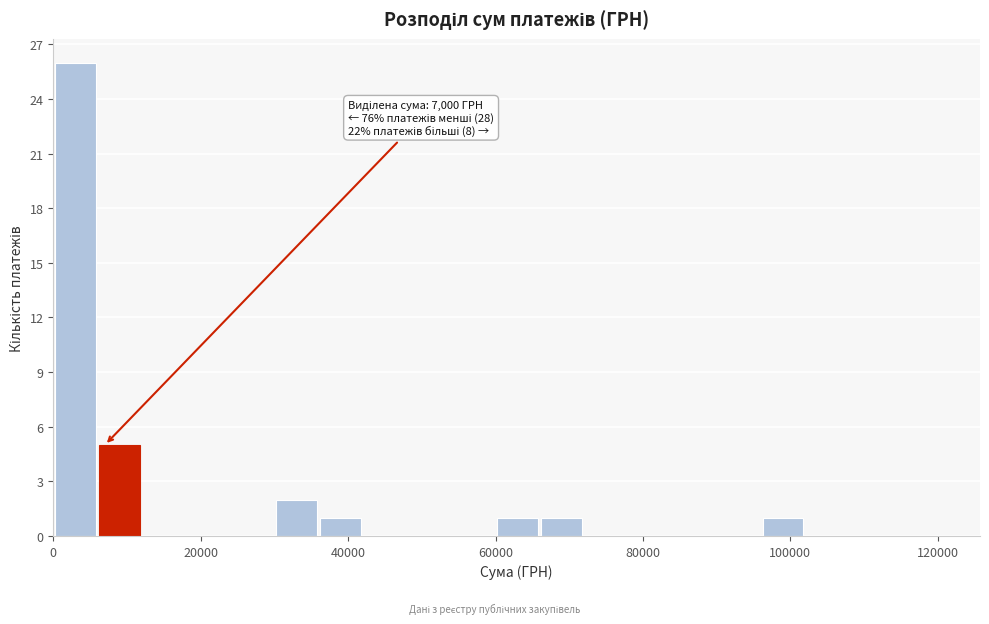

Read against the x-axis, roughly where is the centre of the tallest bar?

4000